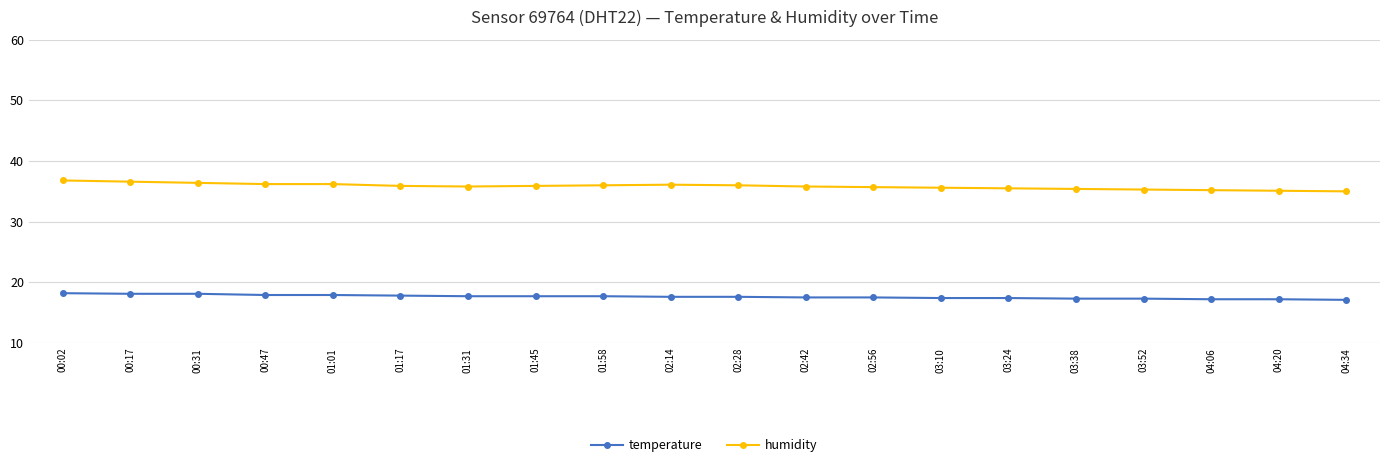

Which series has the largest total across all categories?

humidity